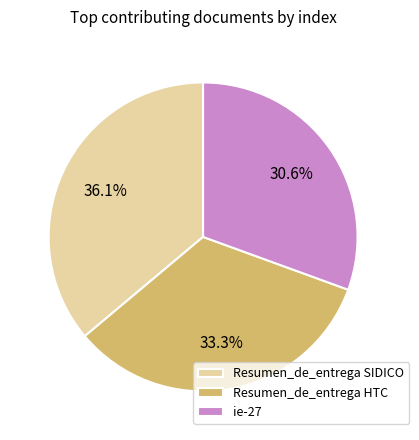

Does ie-27 account for over 50% of the chart?

No